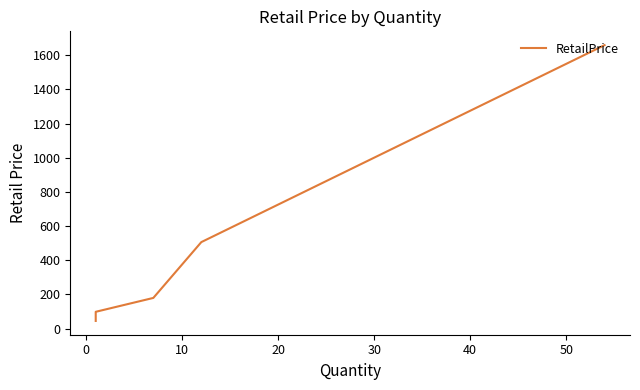

How many values are below 179?

3